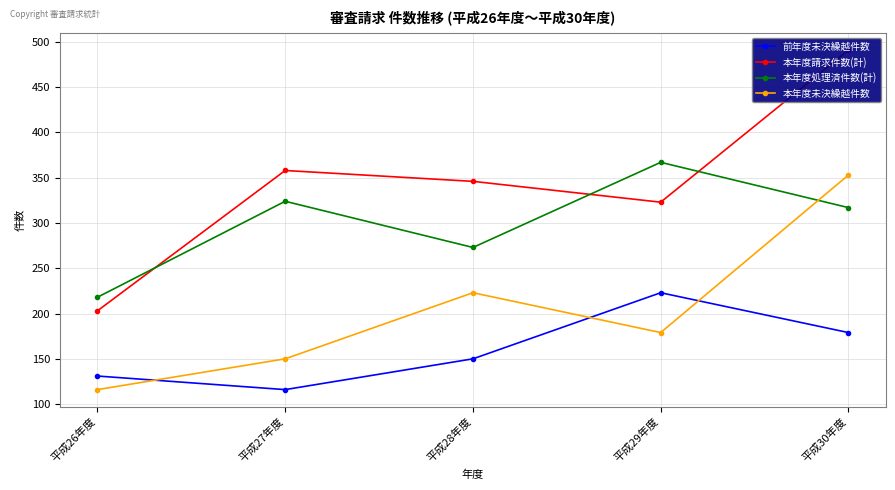

Reading left to right, extract all data points from this chart.

前年度未決繰越件数: 平成26年度=131	平成27年度=116	平成28年度=150	平成29年度=223	平成30年度=179
本年度請求件数(計): 平成26年度=203	平成27年度=358	平成28年度=346	平成29年度=323	平成30年度=491
本年度処理済件数(計): 平成26年度=218	平成27年度=324	平成28年度=273	平成29年度=367	平成30年度=317
本年度未決繰越件数: 平成26年度=116	平成27年度=150	平成28年度=223	平成29年度=179	平成30年度=353